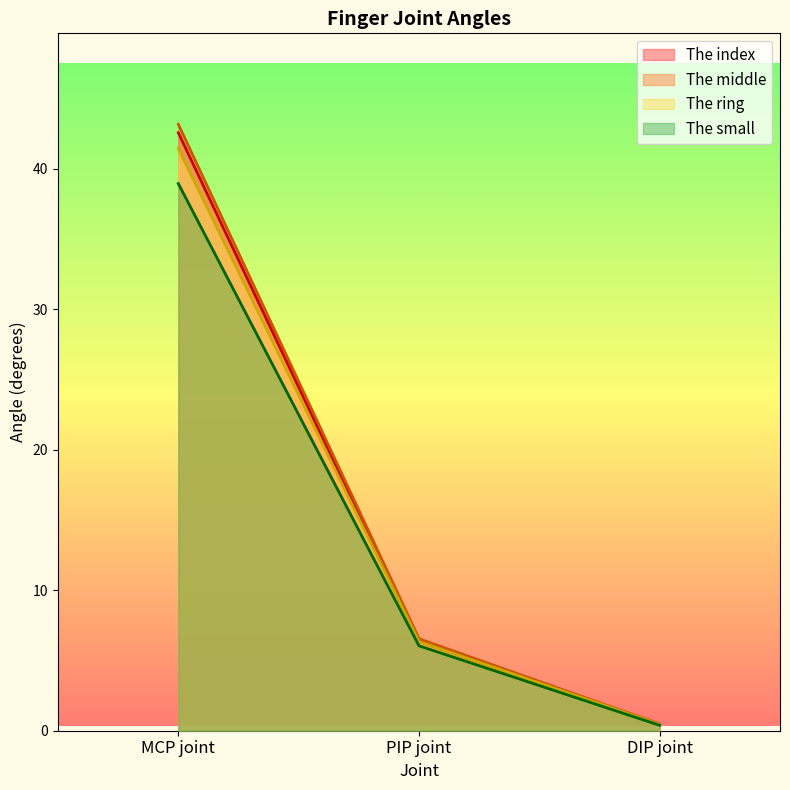

At how many categories does at least one series exceed 23?

1